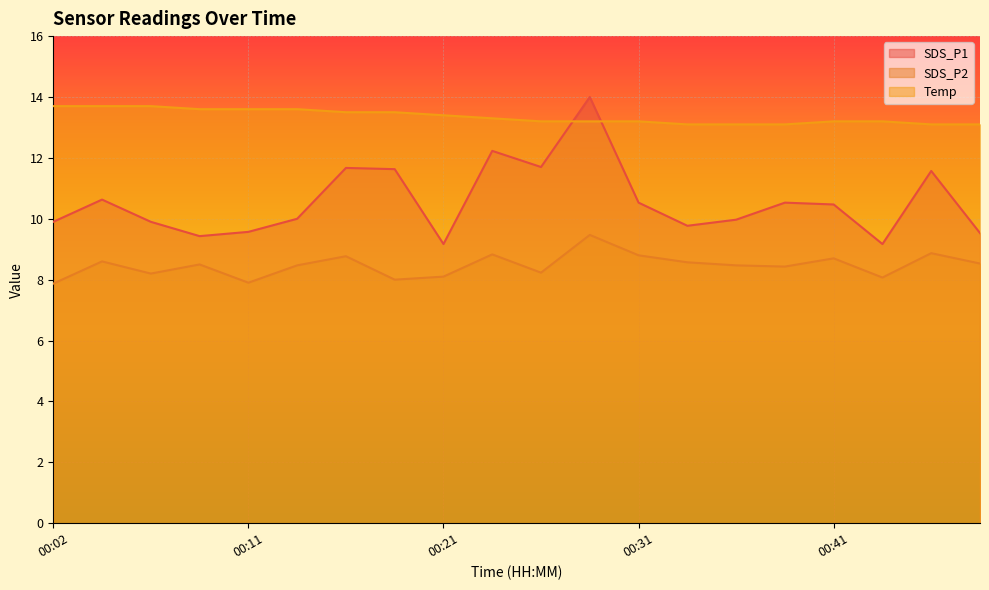

Reading left to right, extract all data points from this chart.

SDS_P1: 00:02=9.9	00:04=10.6	00:06=9.9	00:09=9.4	00:11=9.6	00:14=10.0	00:16=11.7	00:19=11.6	00:21=9.2	00:24=12.2	00:26=11.7	00:29=14.0	00:31=10.5	00:33=9.8	00:36=10.0	00:38=10.5	00:41=10.5	00:43=9.2	00:46=11.6	00:48=9.5
SDS_P2: 00:02=7.9	00:04=8.6	00:06=8.2	00:09=8.5	00:11=7.9	00:14=8.5	00:16=8.8	00:19=8.0	00:21=8.1	00:24=8.8	00:26=8.2	00:29=9.5	00:31=8.8	00:33=8.6	00:36=8.5	00:38=8.4	00:41=8.7	00:43=8.1	00:46=8.9	00:48=8.5
Temp: 00:02=13.7	00:04=13.7	00:06=13.7	00:09=13.6	00:11=13.6	00:14=13.6	00:16=13.5	00:19=13.5	00:21=13.4	00:24=13.3	00:26=13.2	00:29=13.2	00:31=13.2	00:33=13.1	00:36=13.1	00:38=13.1	00:41=13.2	00:43=13.2	00:46=13.1	00:48=13.1